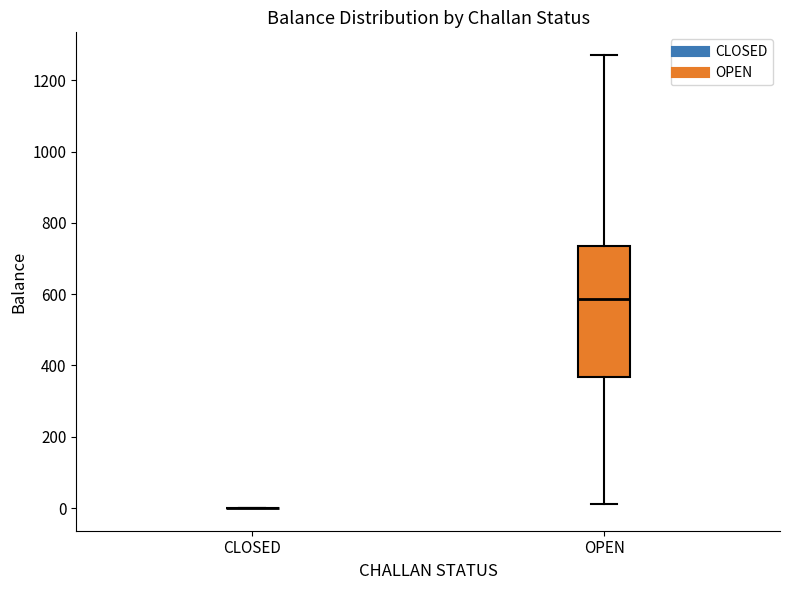

Reading left to right, read every box against the y-axis: the position of its median line, the range the box covers, and the ends of its whiskers. The values are not printed on the chart, so give them approximately, as read against the axis.

CLOSED: box collapsed to a line at 0, whiskers 0 to 0
OPEN: median 580, box 360 to 740, whiskers 20 to 1280